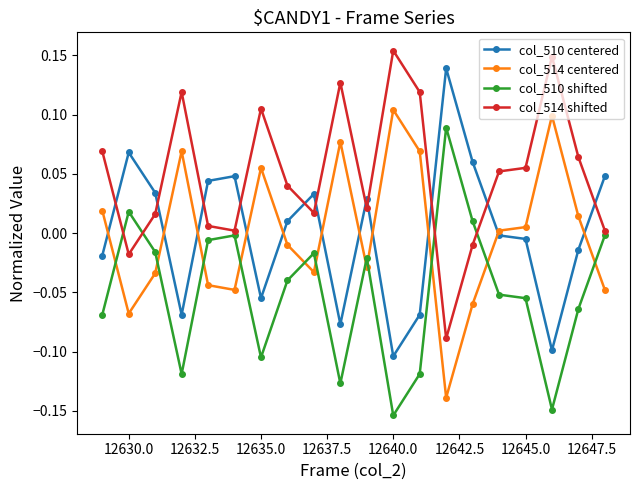

What is the sum of all col_510 shifted values?

-1.0